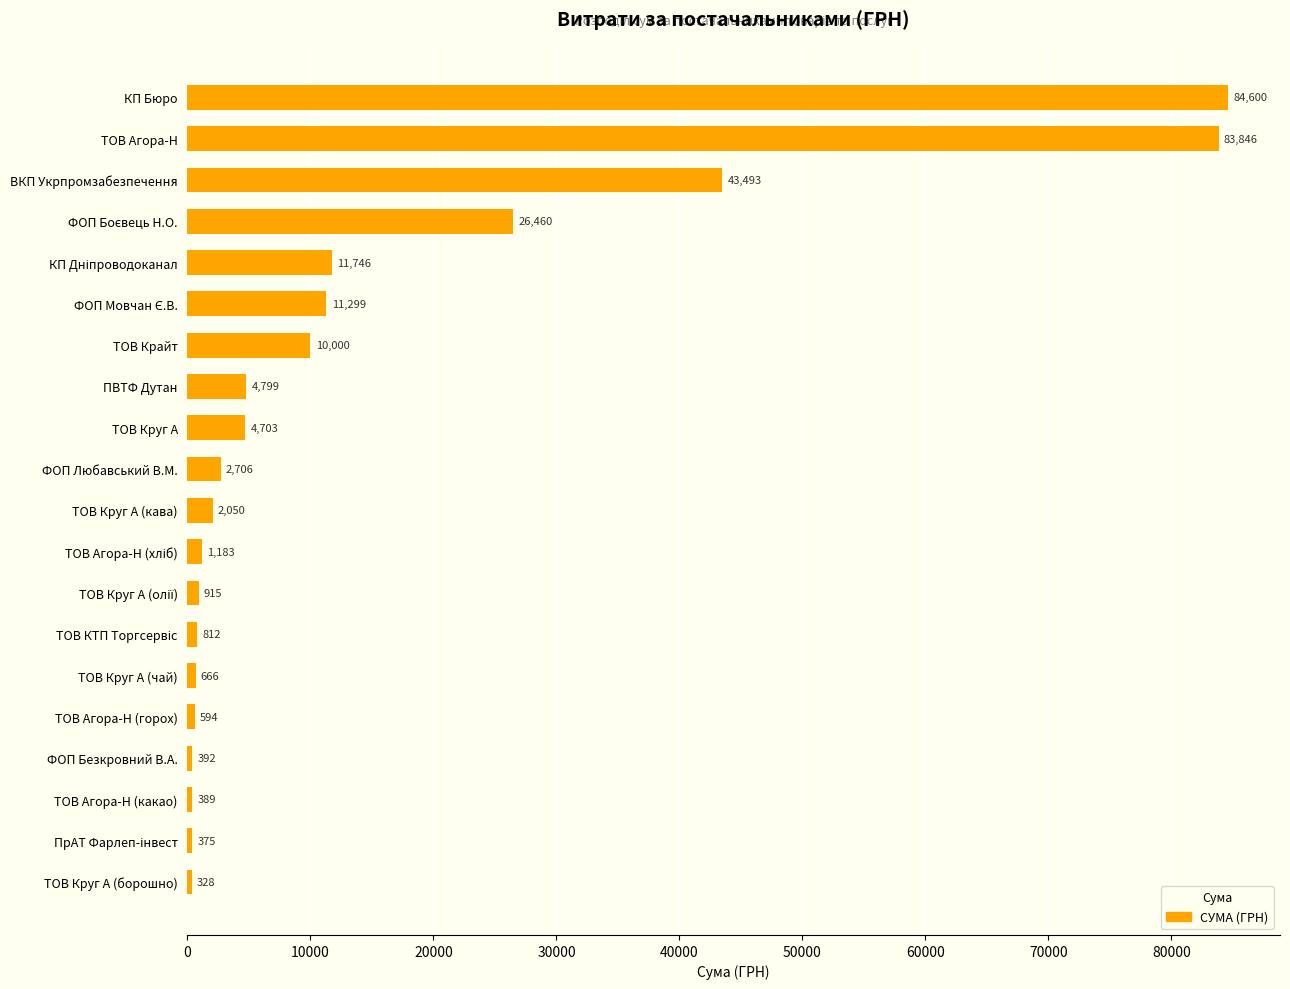

What is the average value?

14567.8